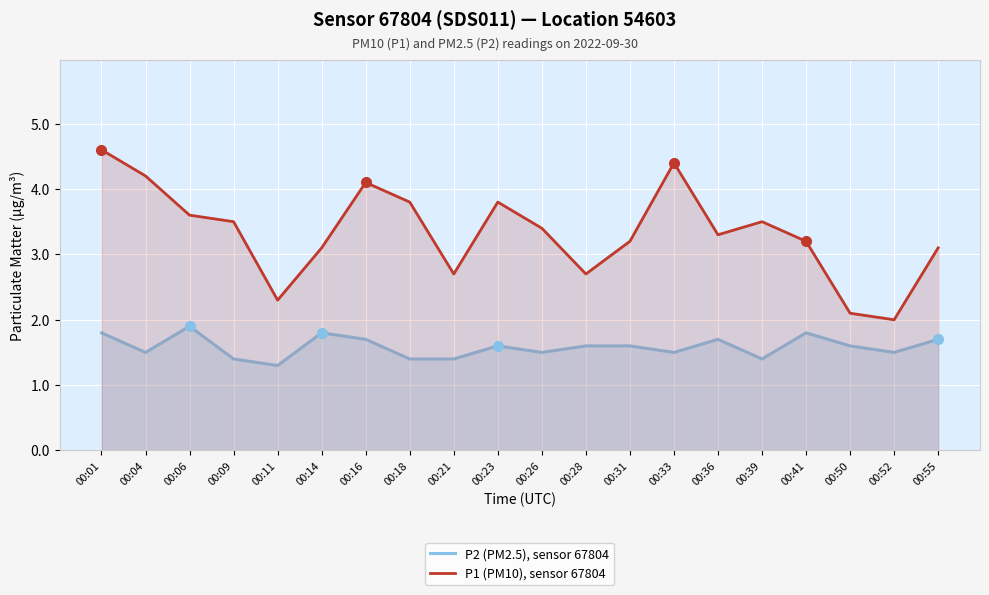

Read the P1 (PM10), sensor 67804 value at 00:18.

3.8